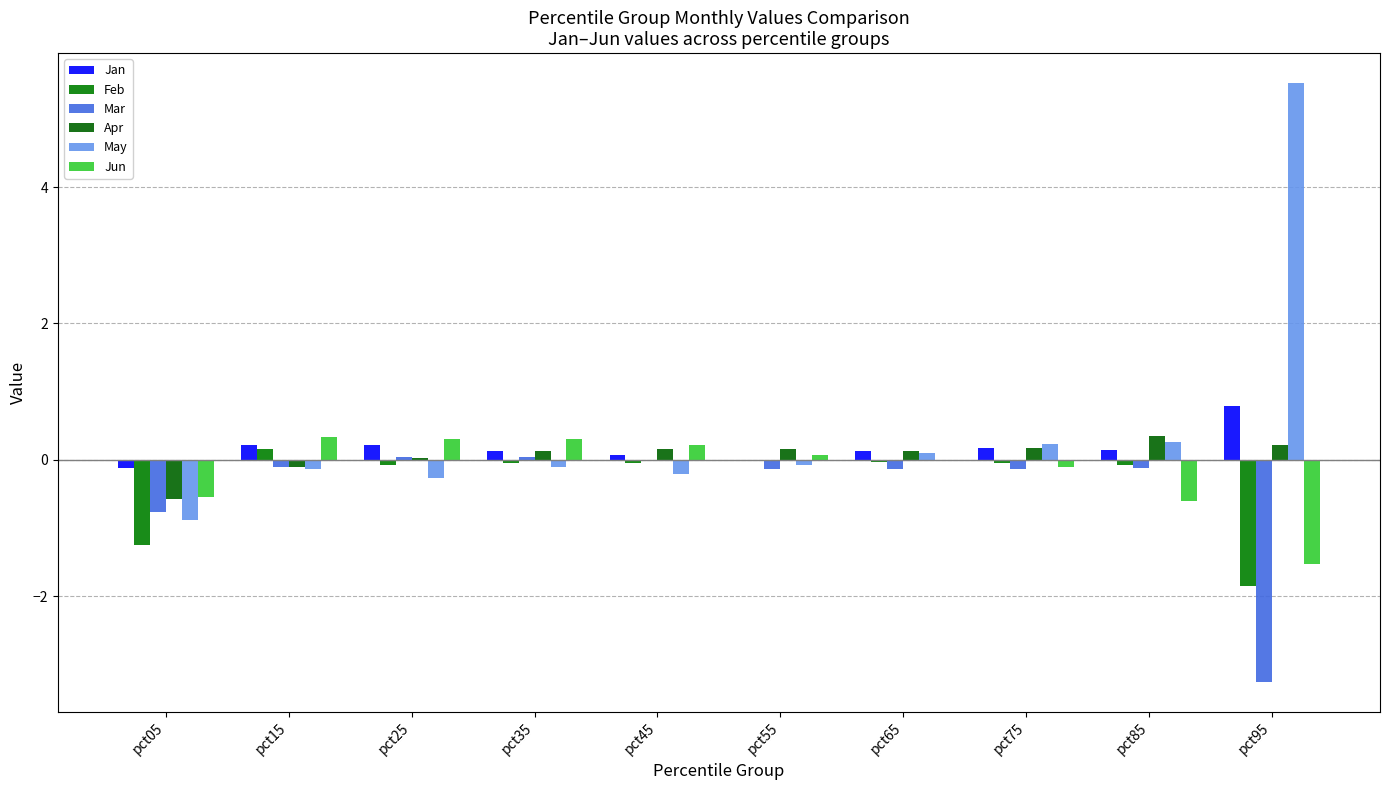

Are the bars grouped side by side (vs. stacked)?

Yes